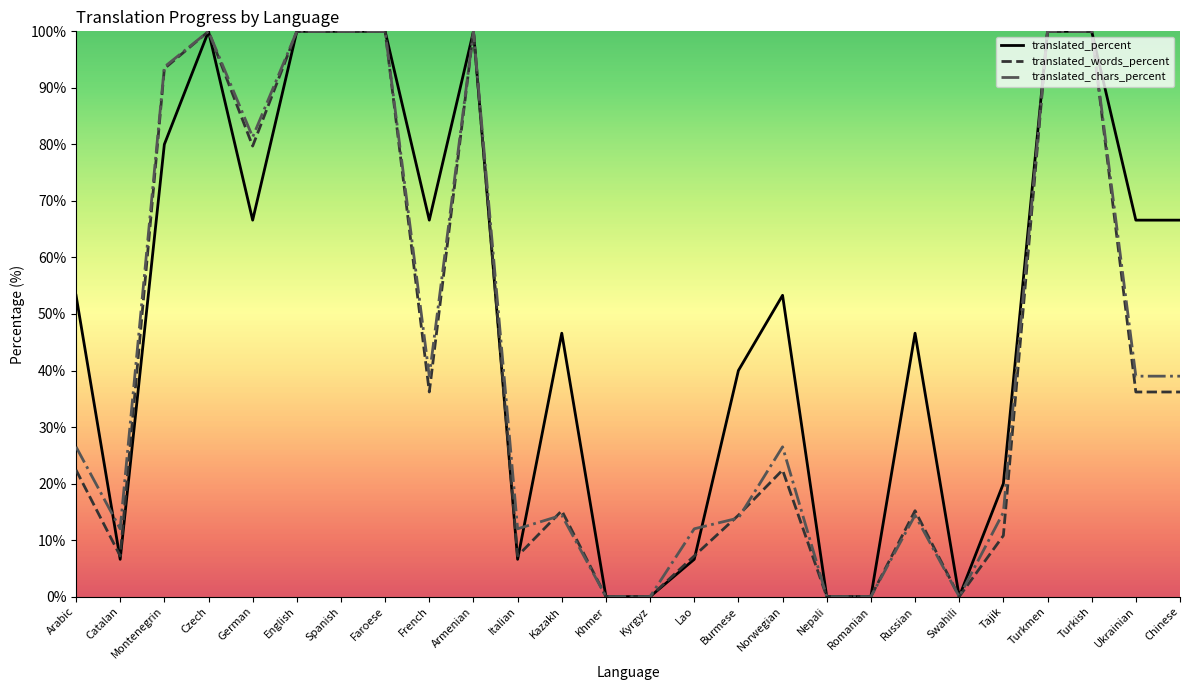

What position from the right is Nepali?

9